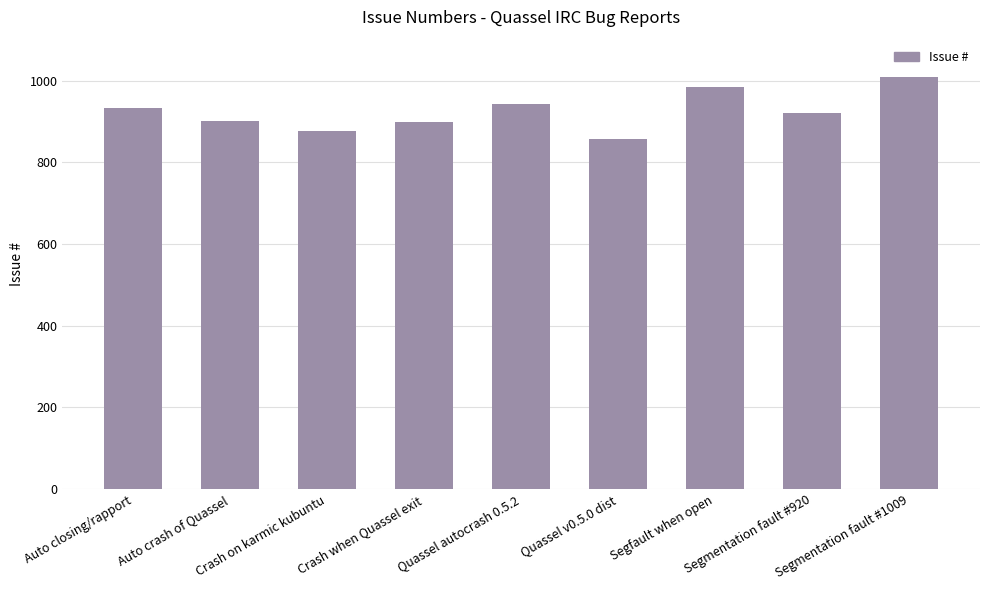

How many series are shown in this chart?

1